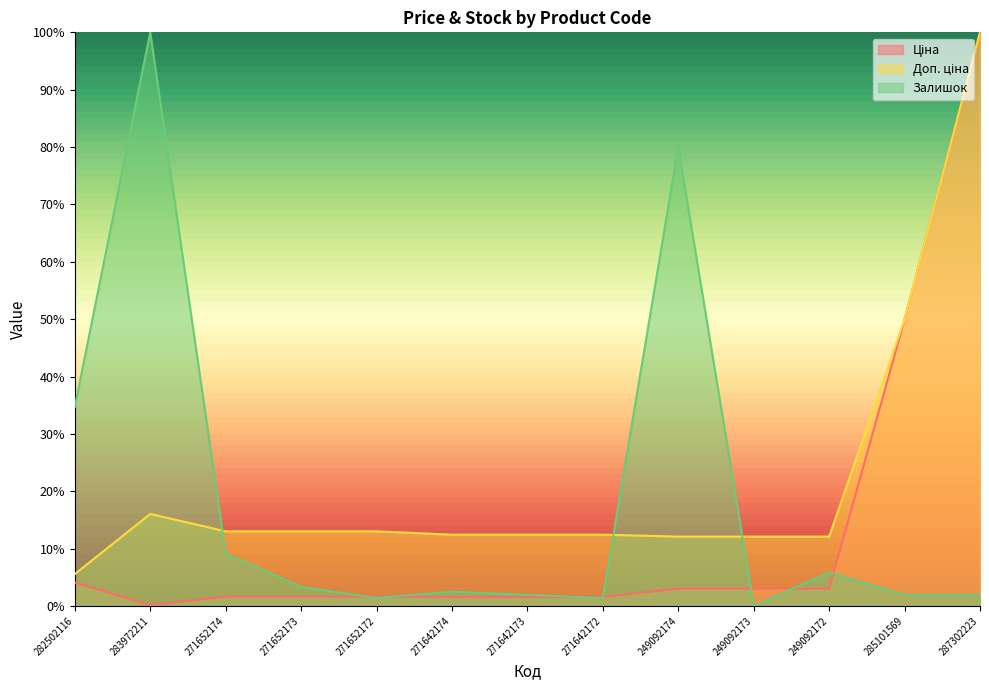

Rank the series by their average value, from lowest to highest.

Ціна, Залишок, Доп. ціна